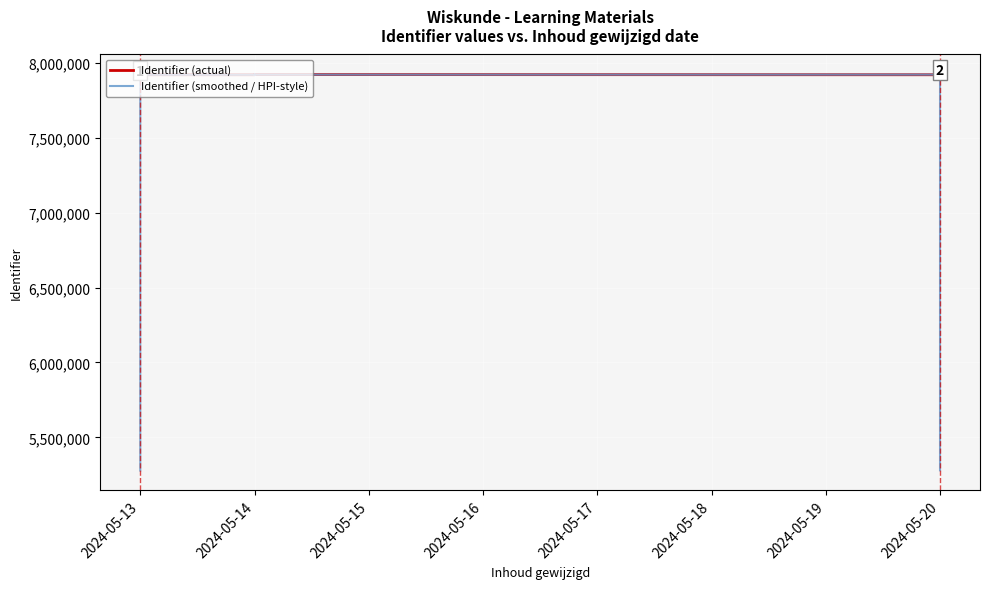

True or false: Identifier (smoothed / HPI-style) has a value of 11314275.1 at 2024-05-20.

False